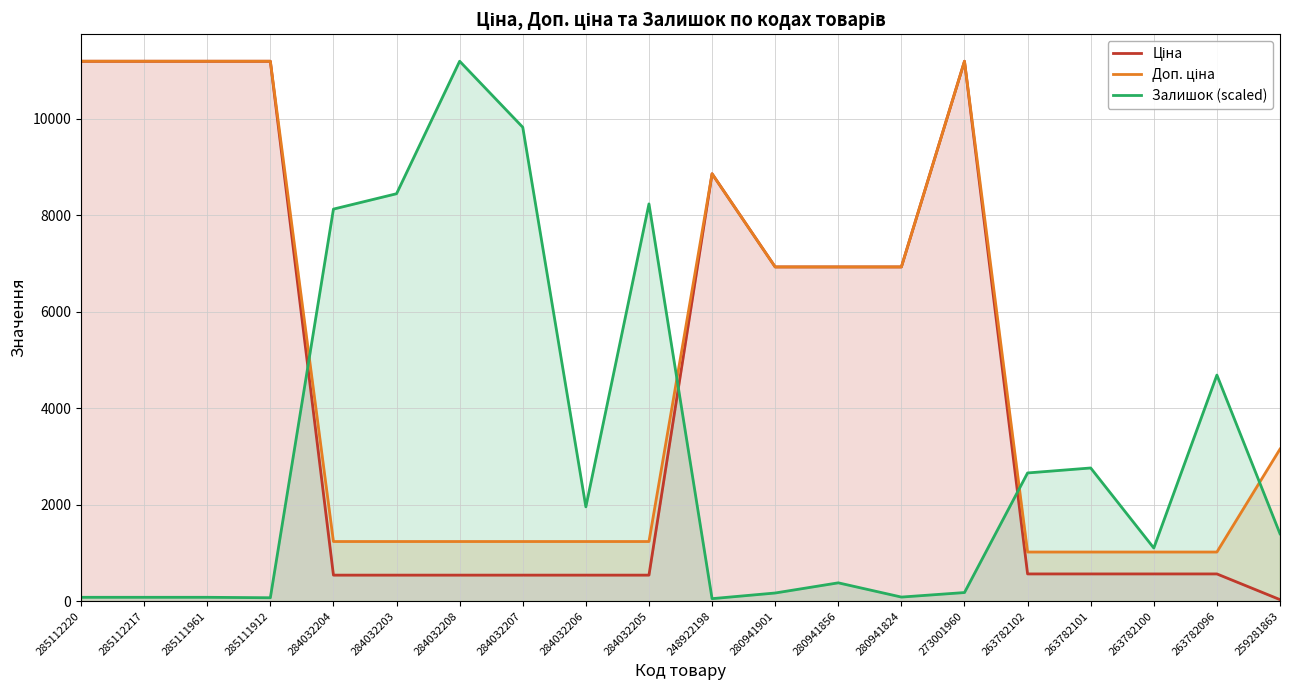

What are all the series names shown in the legend?

Ціна, Доп. ціна, Залишок (scaled)